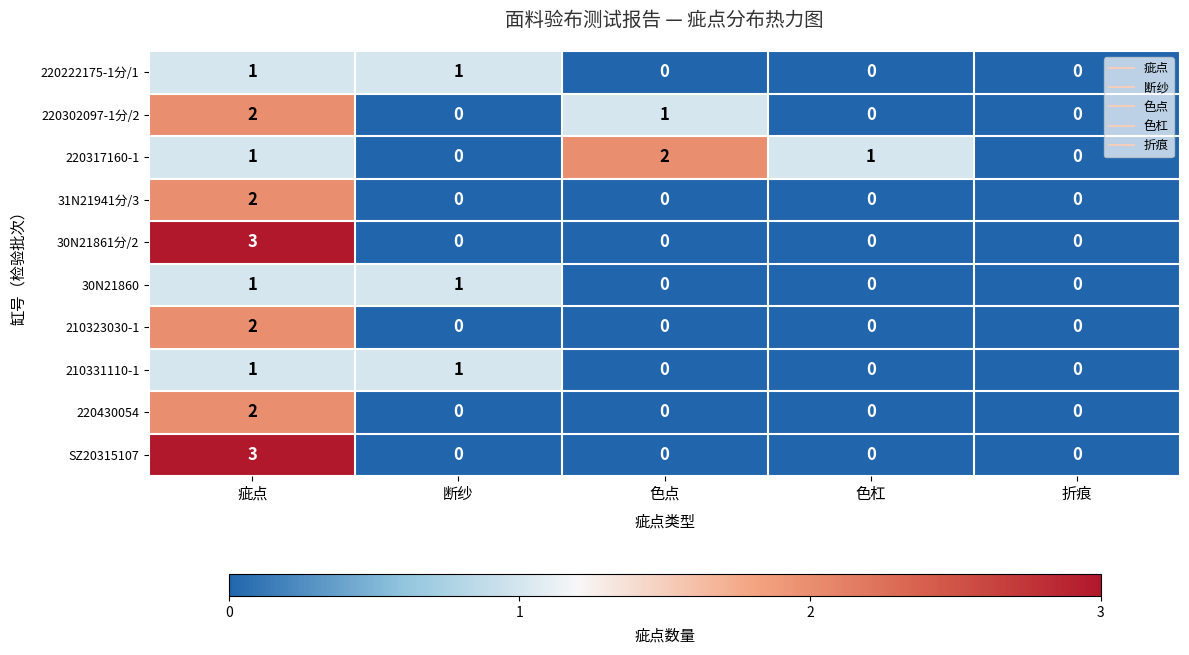

Which label corresponds to the largest value in the chart?

疵点